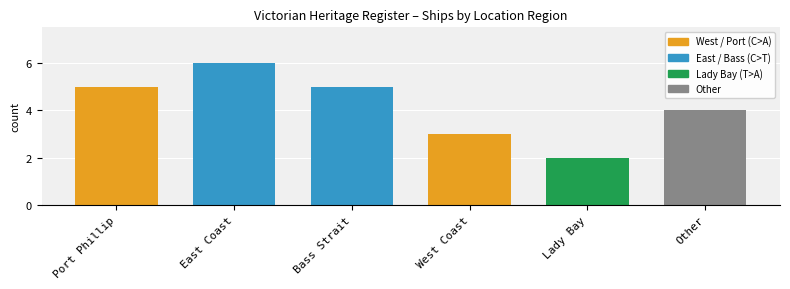

At which category does the chart reach its minimum across all series?

Lady Bay